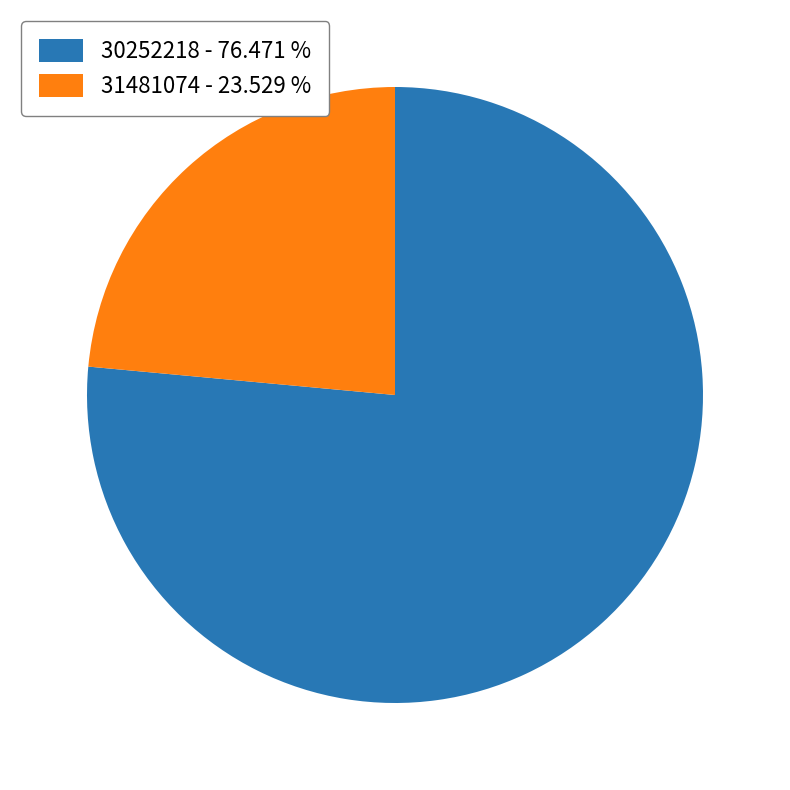

True or false: 30252218 accounts for 76% of the total.

True